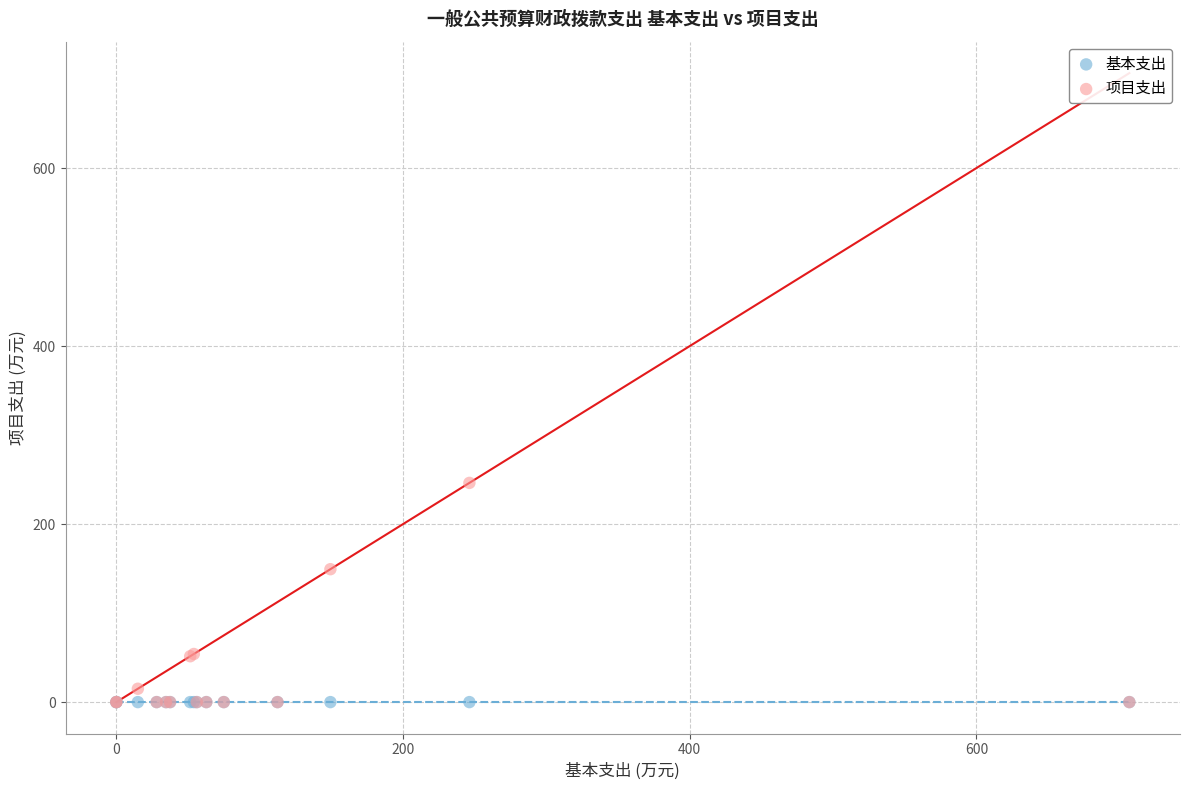

Across all series, what Y value is closest to 123?

149.3